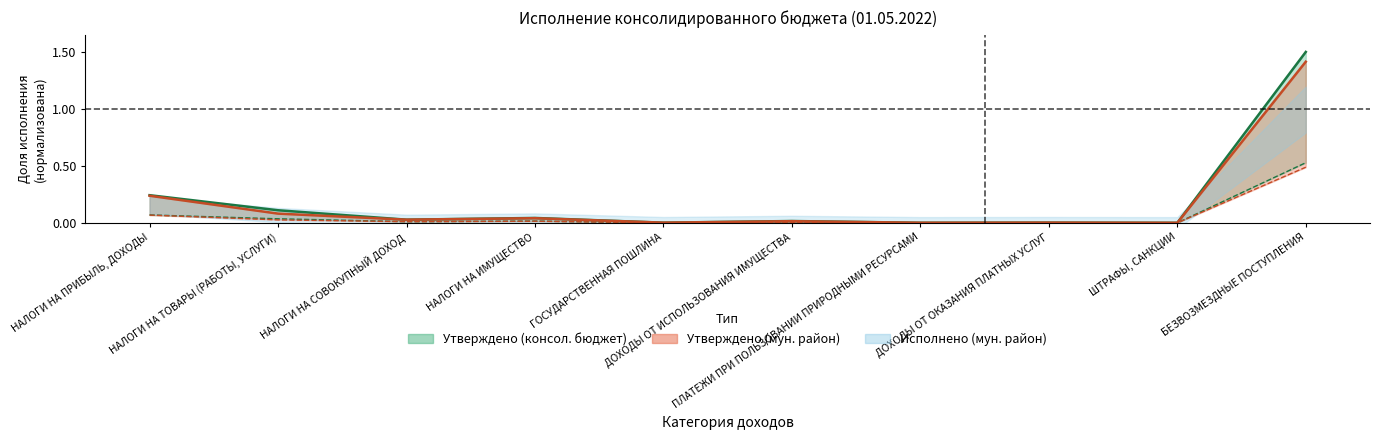

What is the average value of the Утверждено (мун. район) series?

0.2